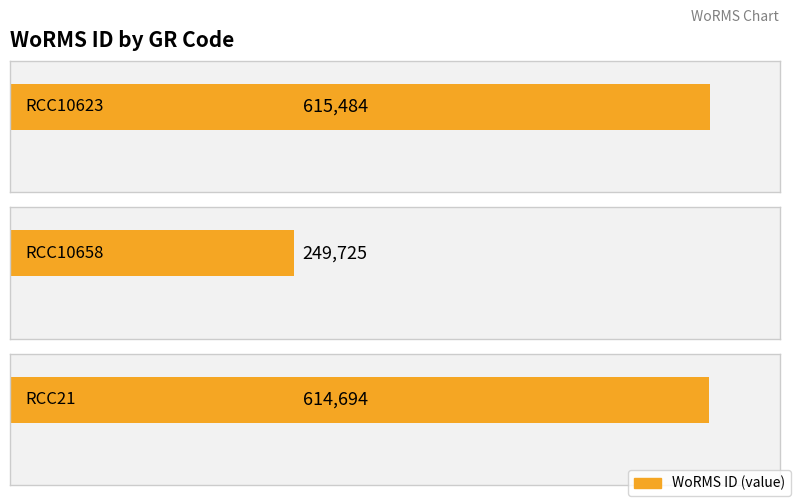

Are the bars horizontal?

Yes